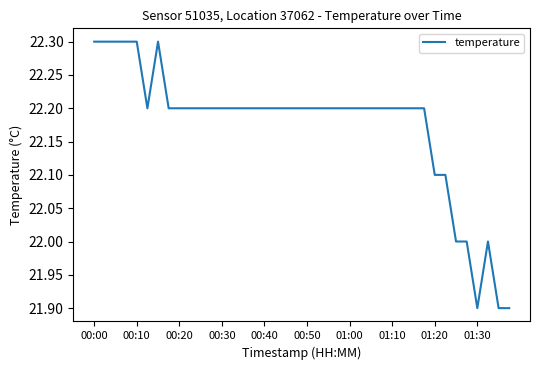

What is the difference between the maximum and minimum values?

0.4